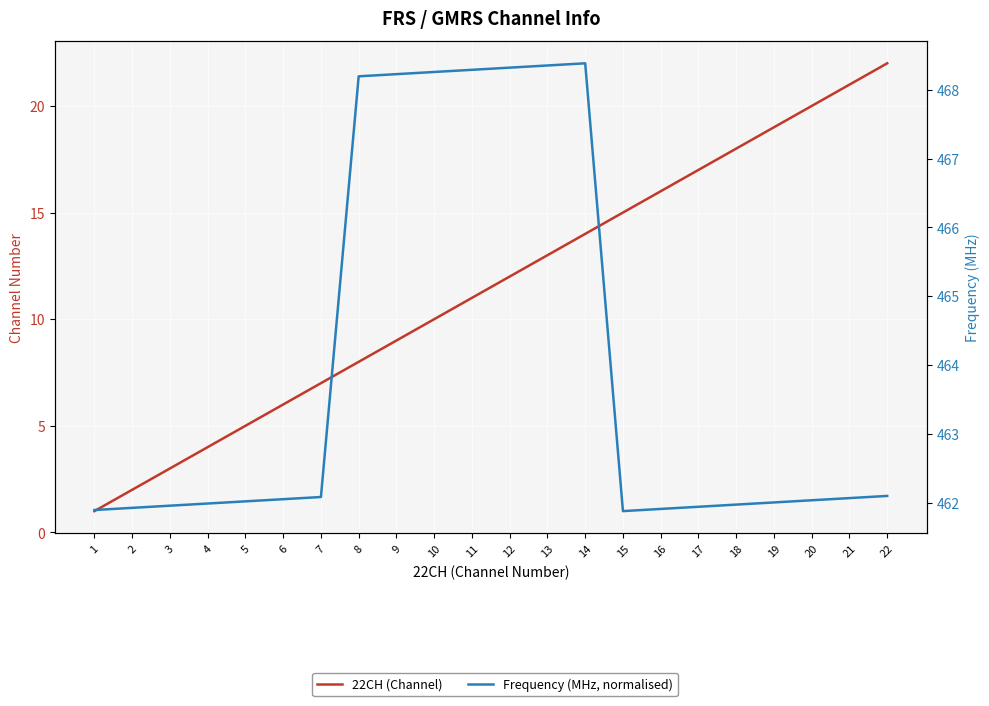

What is the value of the Frequency (MHz, normalised) point at the 6th from the left?

1.6